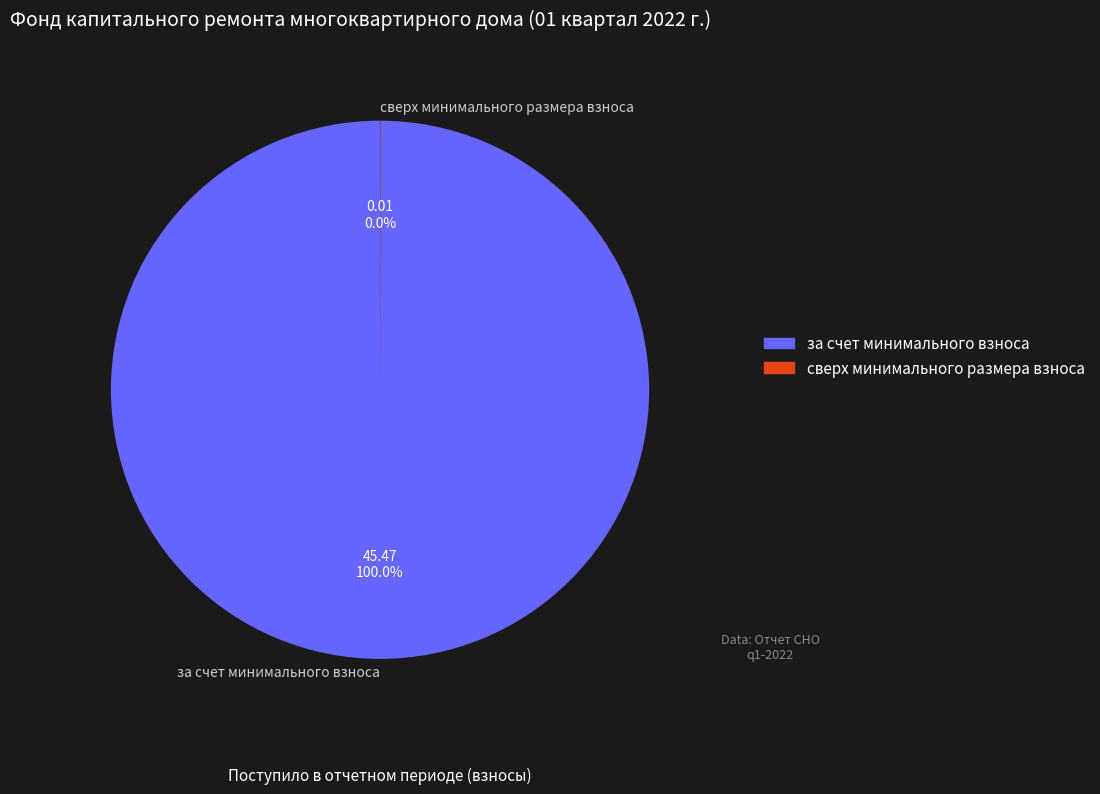

What is the largest slice in the pie chart?

за счет минимального взноса